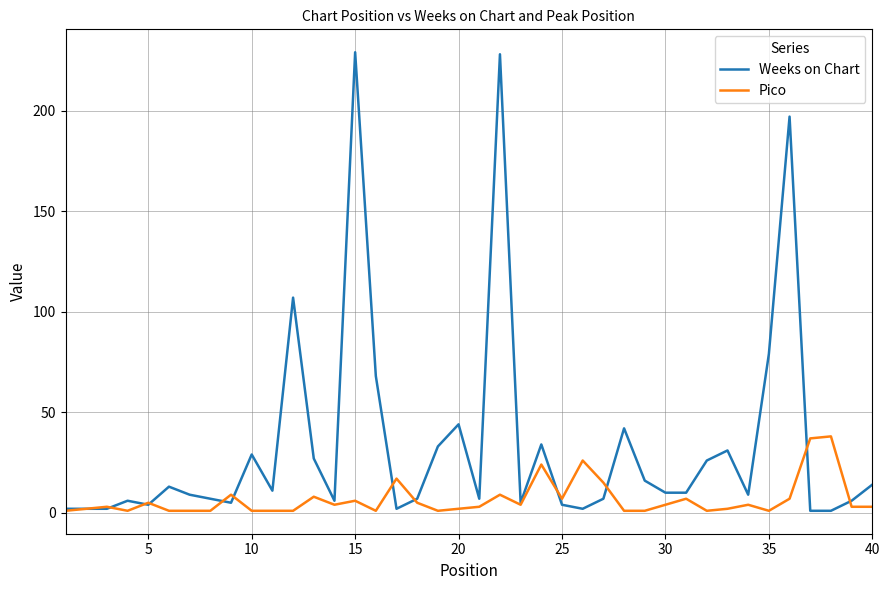

What are all the series names shown in the legend?

Weeks on Chart, Pico